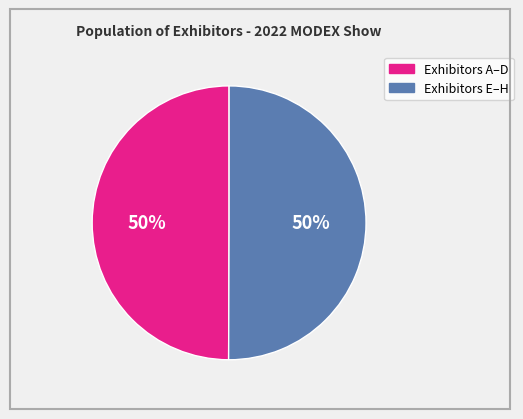

To the nearest percent, what is the combined percentage of Exhibitors A–D and Exhibitors E–H?

100%